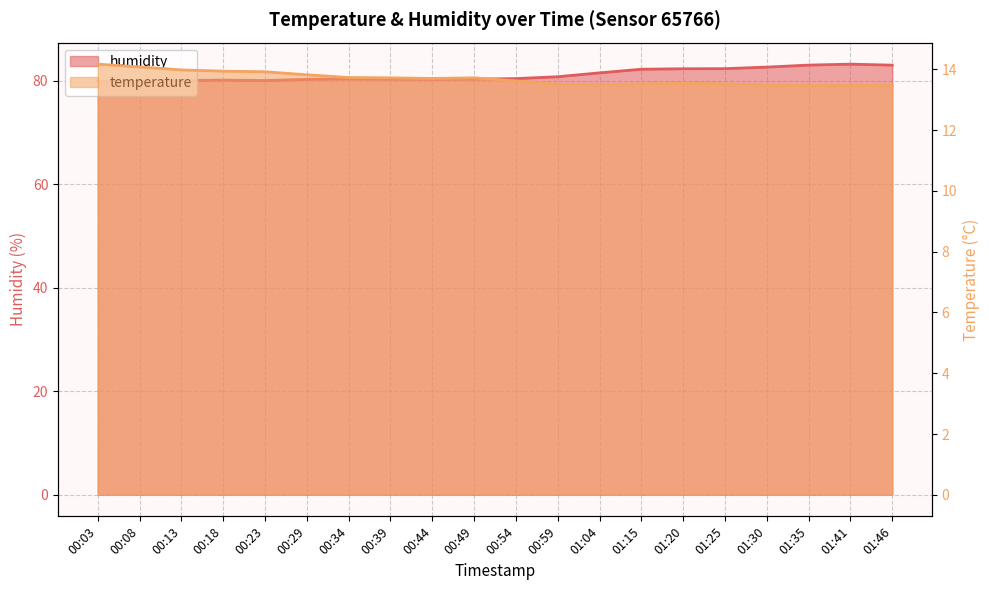

Which category has the highest value in the humidity series?

01:41